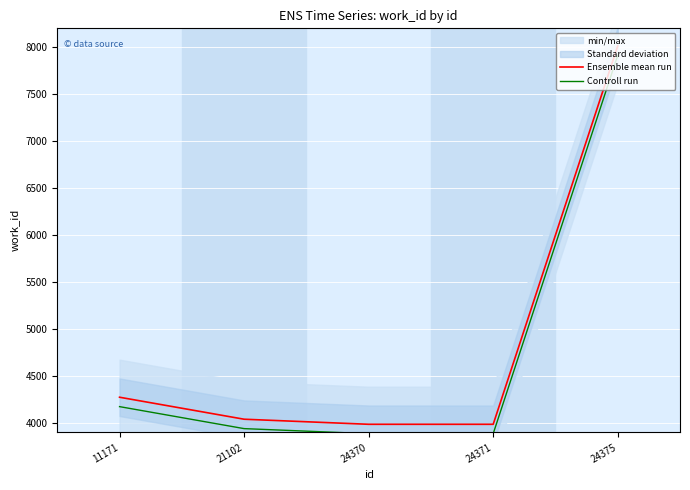

What is the average value of the Controll run series?

4760